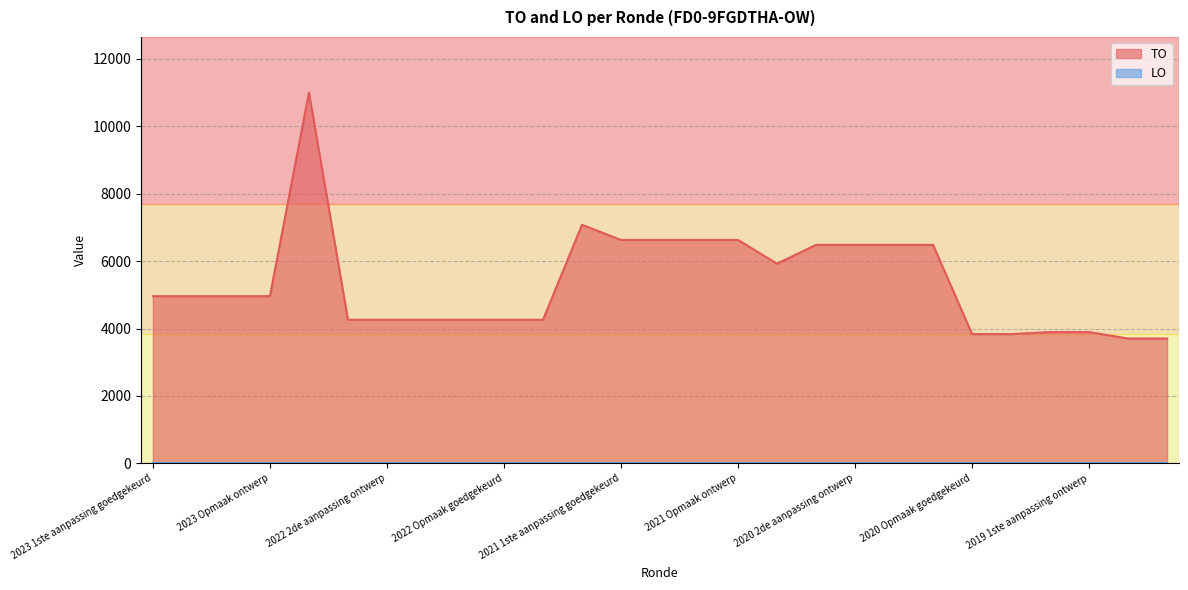

Is it true that TO equals 3835 at 2020 Opmaak goedgekeurd?

True